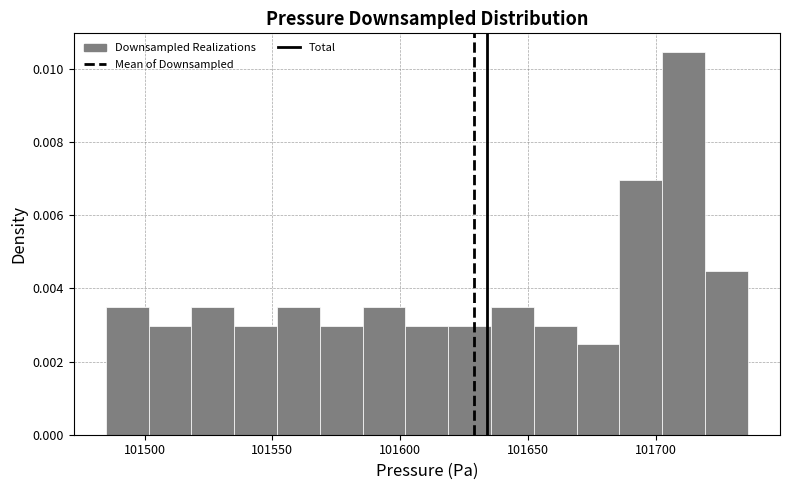

Around what value on the x-axis is the tallest bar? Give the approximate position of its centre, as read against the axis.

101710